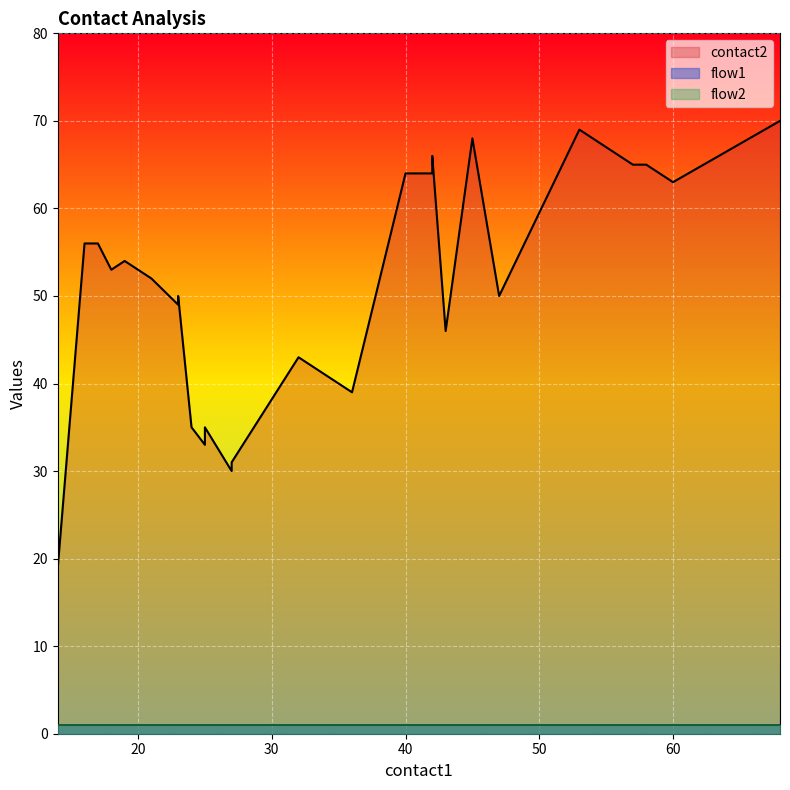

True or false: flow1 and flow2 intersect in this chart.

False